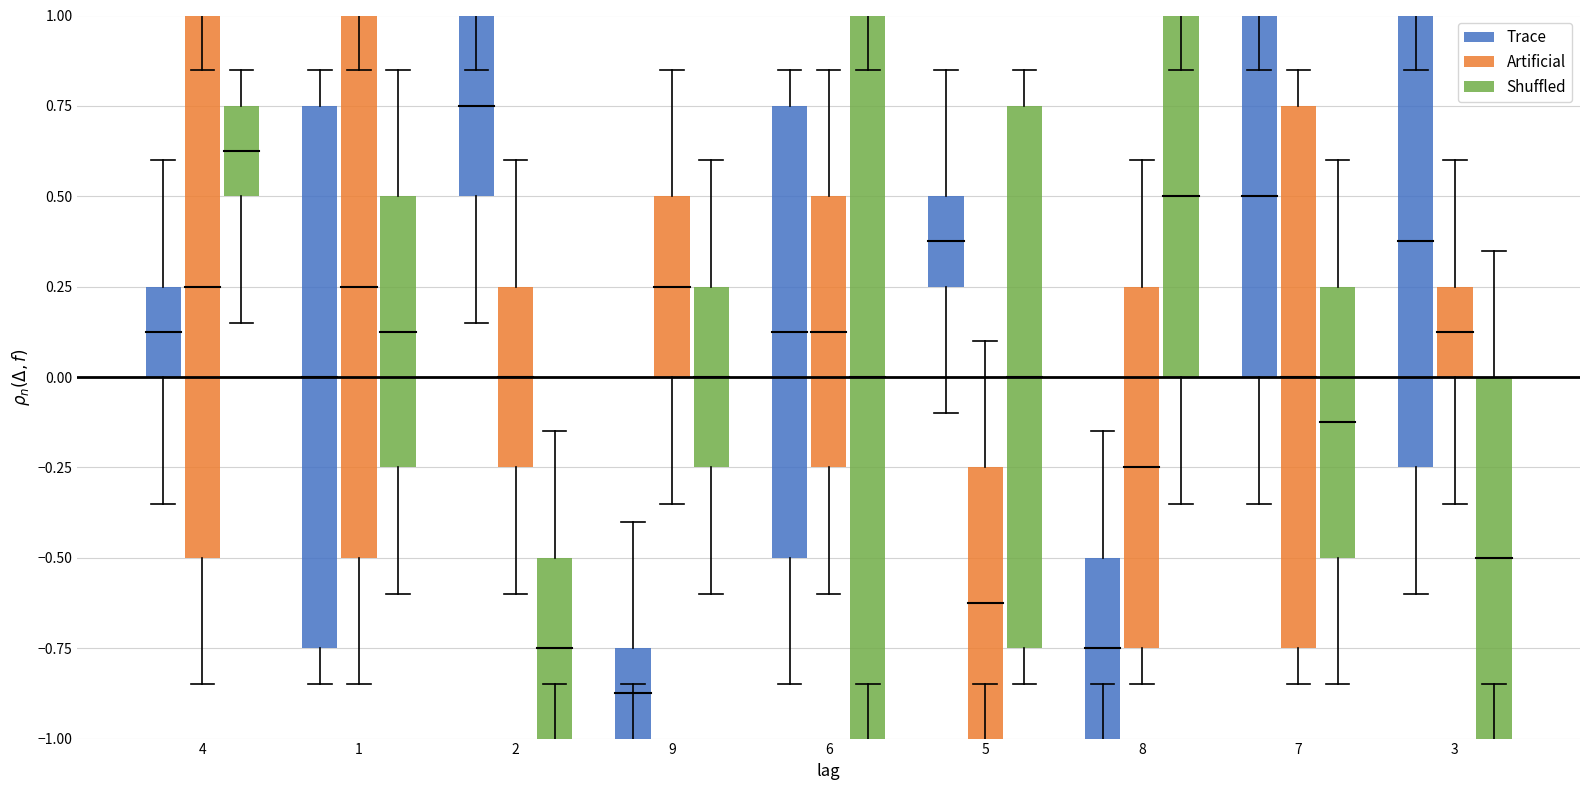

Rank the series by their maximum value, from lowest to highest.

Trace, Artificial, Shuffled